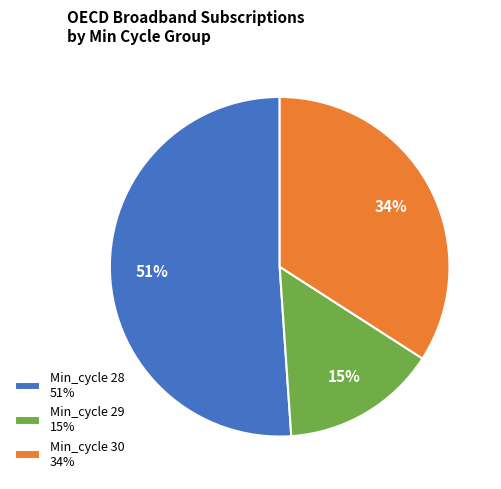

Is the sum of Min_cycle 29 15% and Min_cycle 28 51% greater than half?

Yes